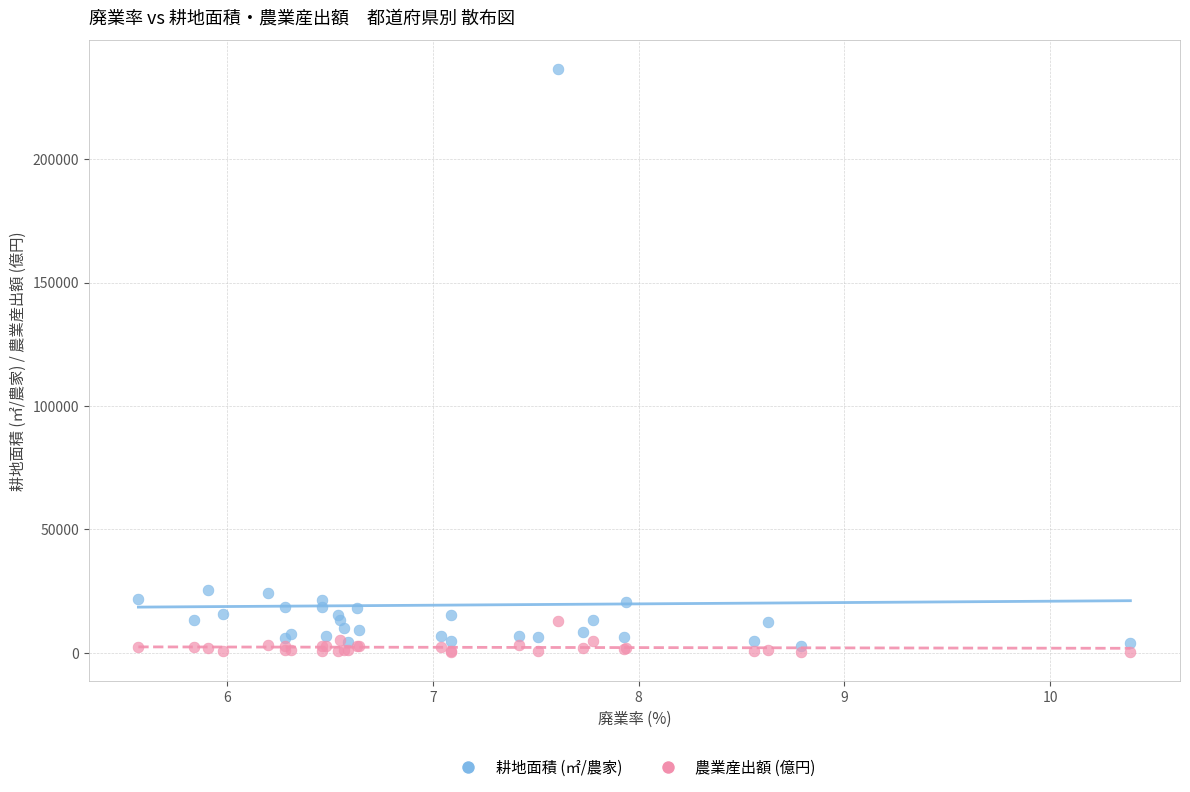

What are all the series names shown in the legend?

耕地面積 (㎡/農家), 農業産出額 (億円)